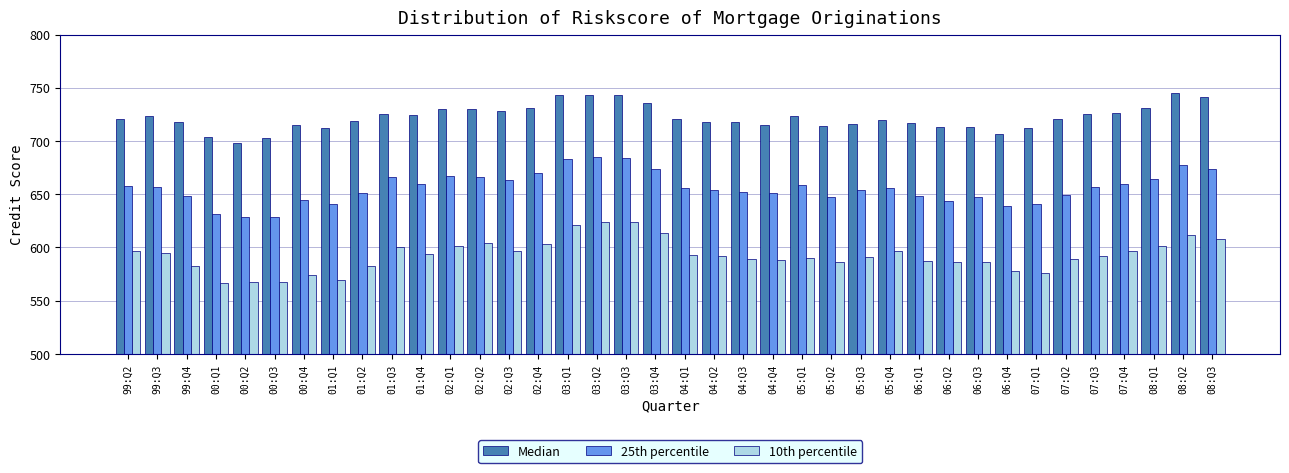

What is the spread (max minus min) of values at 02:Q1?

129.0